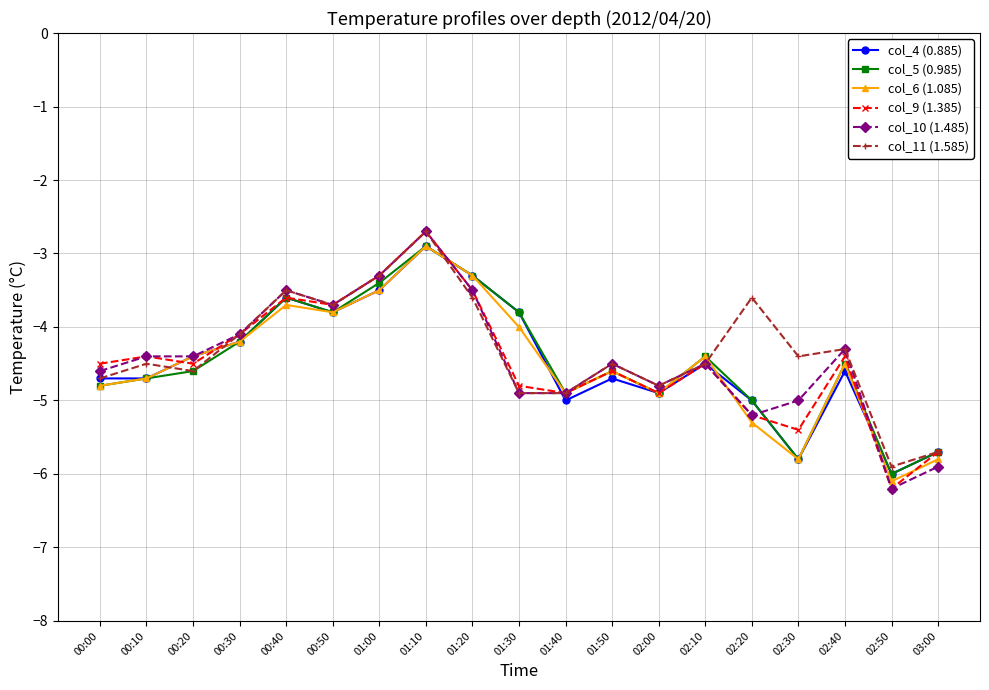

What is the sum of the col_4 (0.885) values at 02:10 and 01:50?

-9.2